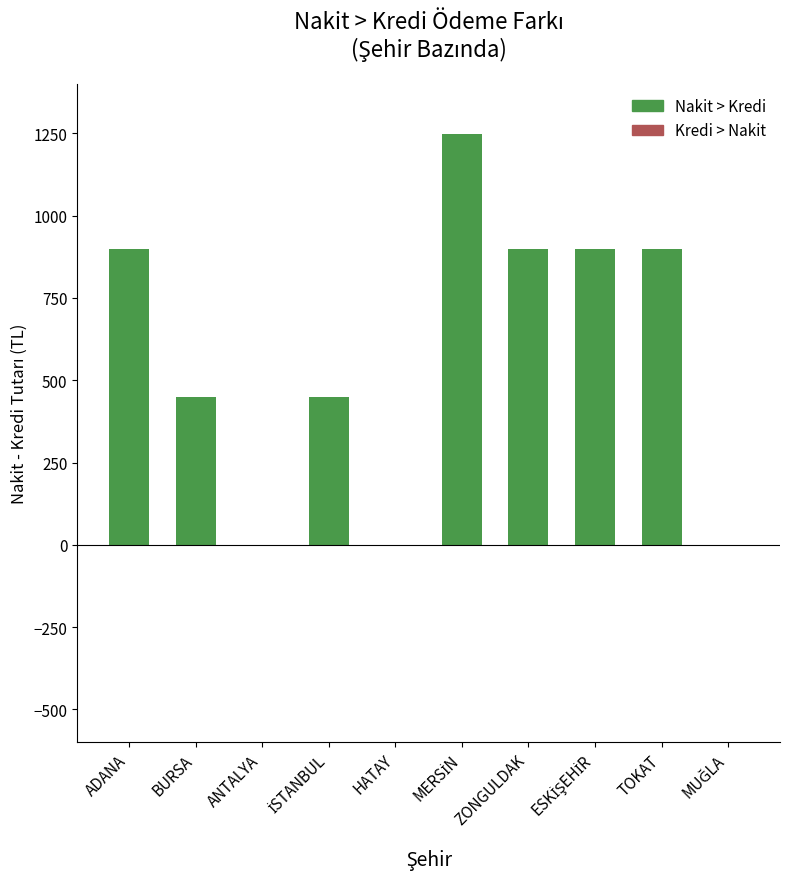

Count the number of data series in this chart.

2